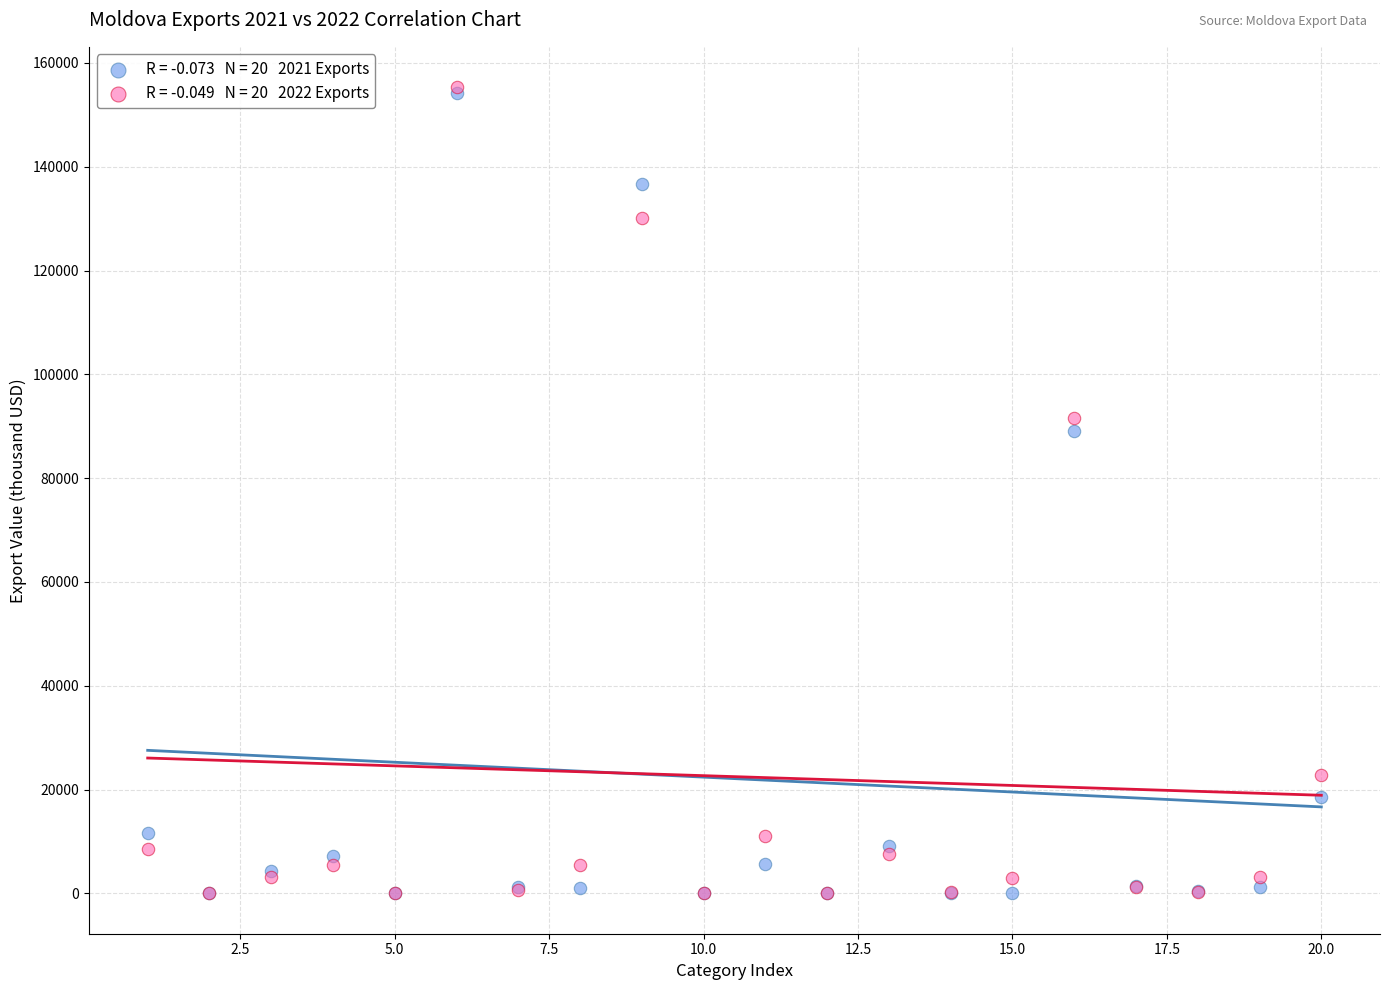

Across all series, what Y value is closest to 77671?

89159.6